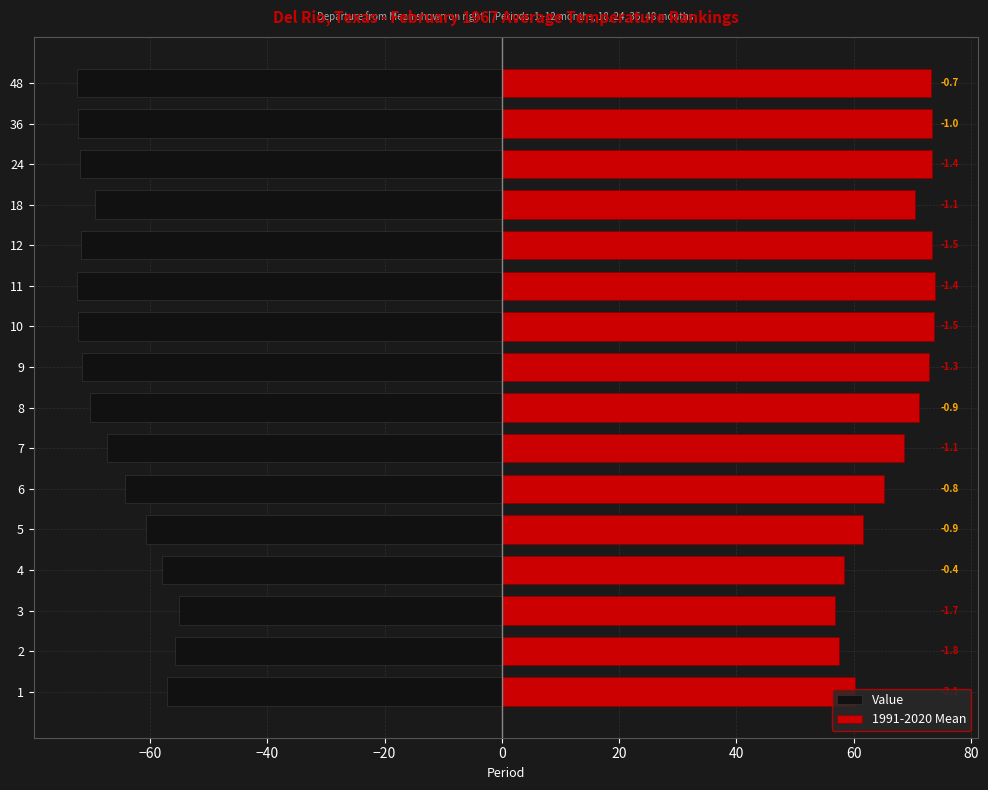

What are all the series names shown in the legend?

Value, 1991-2020 Mean